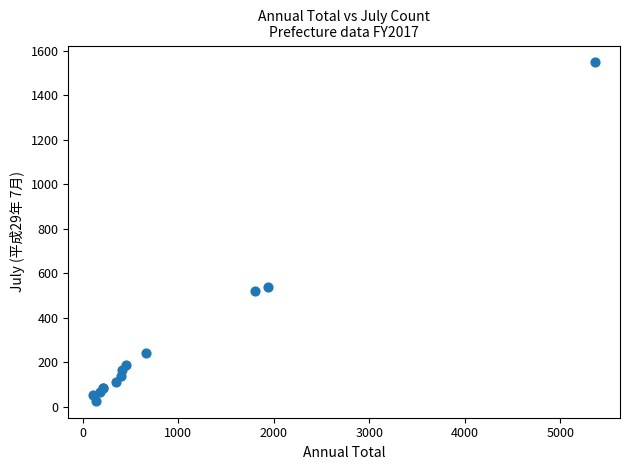

What Y value in the scatter plot is closest to 787?

538